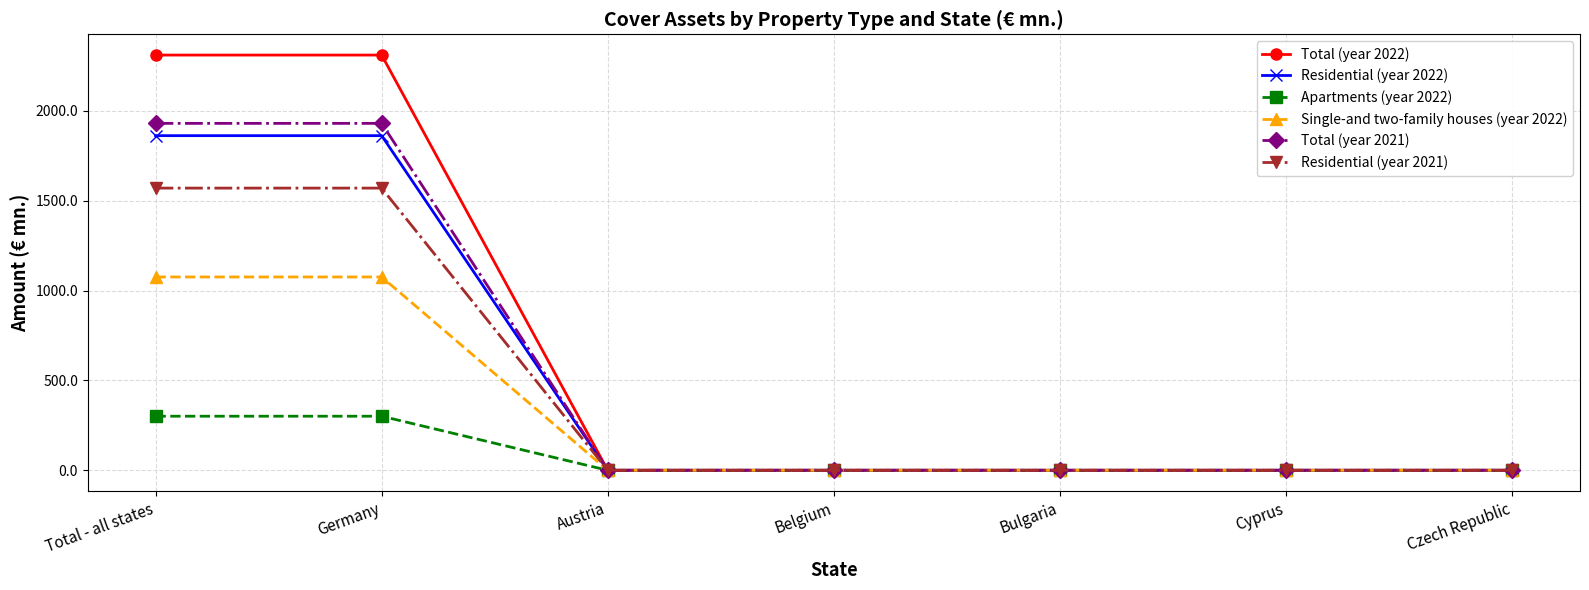

Is the value of Total (year 2021) at Bulgaria greater than the value of Residential (year 2021) at Total - all states?

No